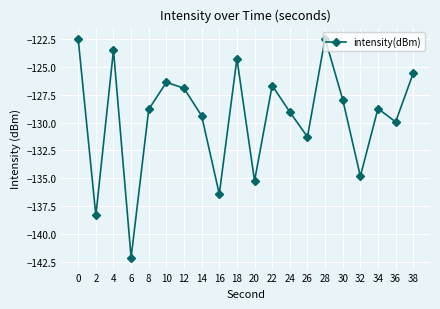

What is the change in value from 0 to 18?

-1.7